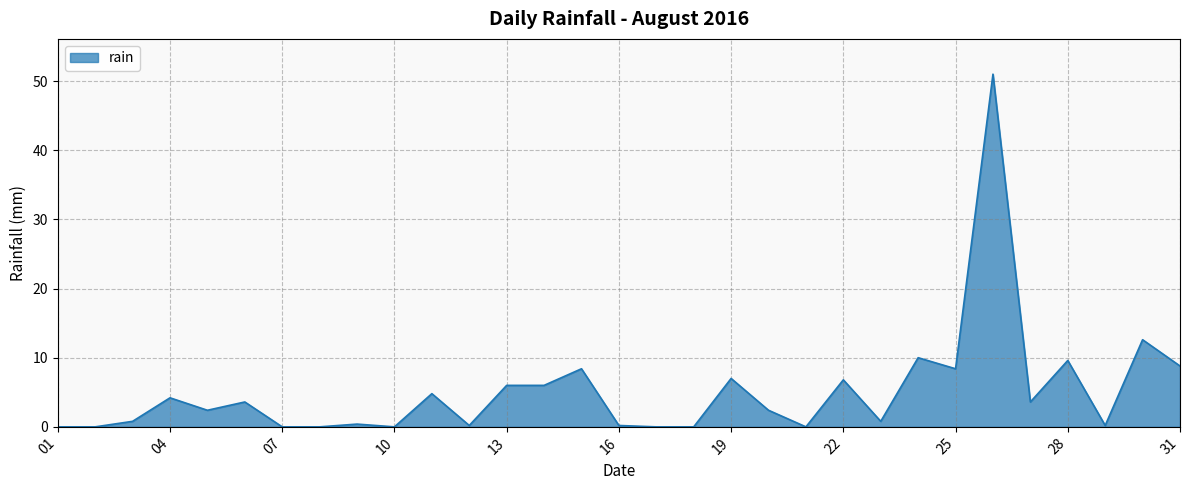

How many lines are shown in the chart?

1